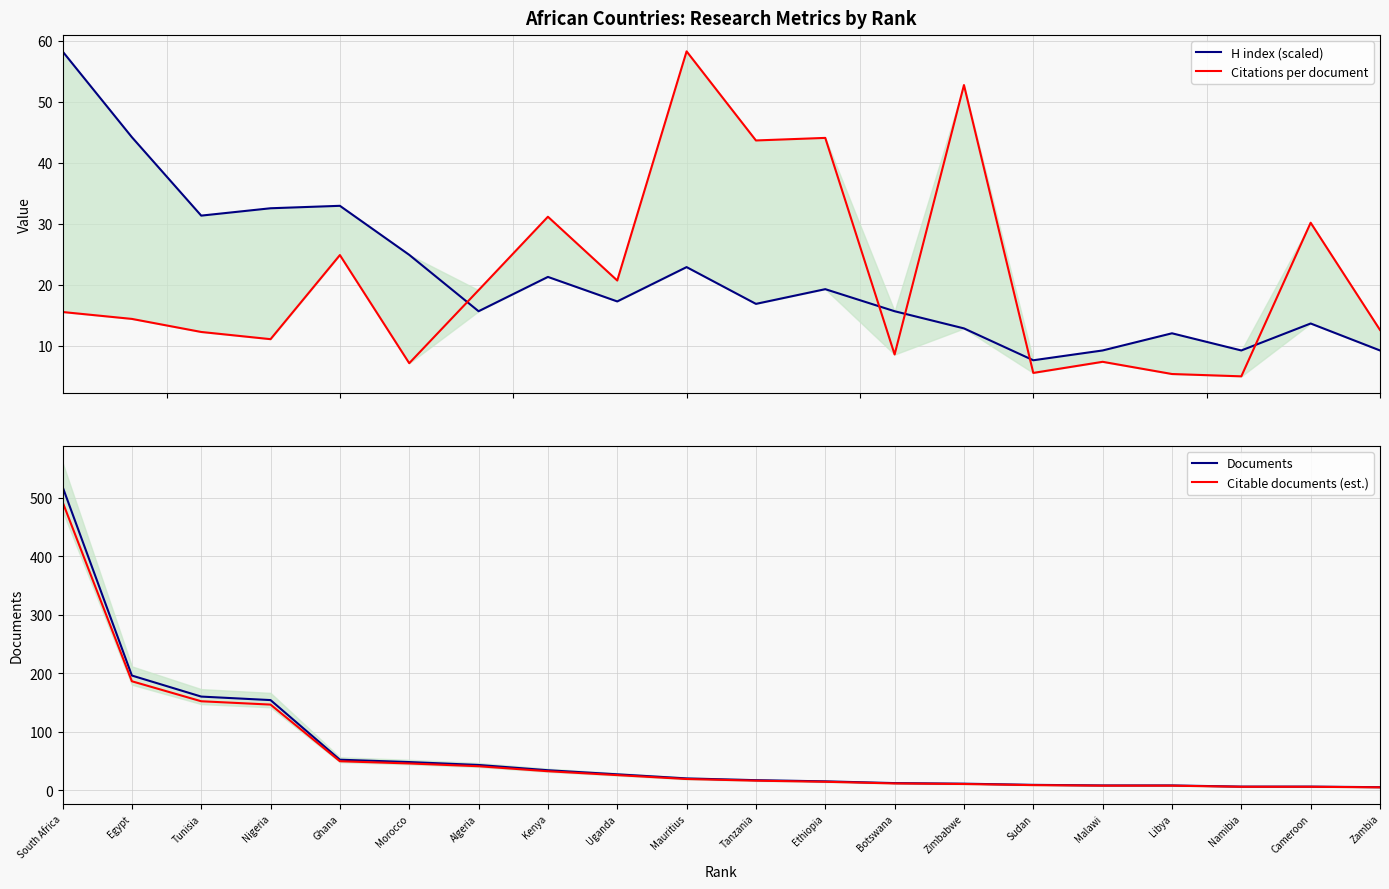

How many data points in Citable documents (est.) are less than 19?

10